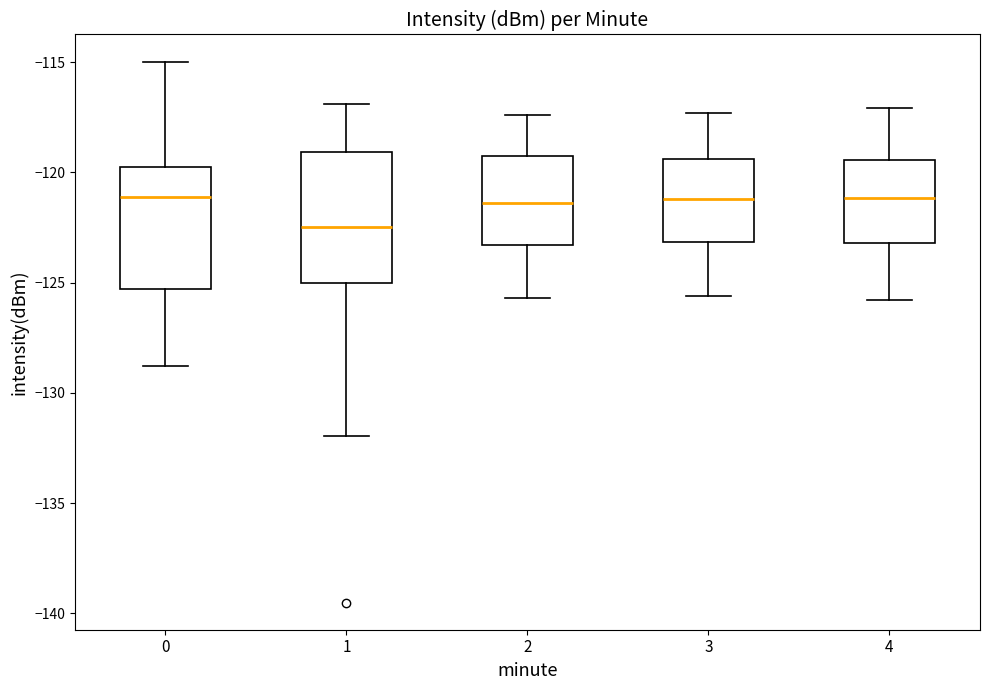

Where does the upper whisker of the box at x = 3 end on the y-axis? The values are not printed on the chart, so give them approximately, as read against the axis.

-117.5